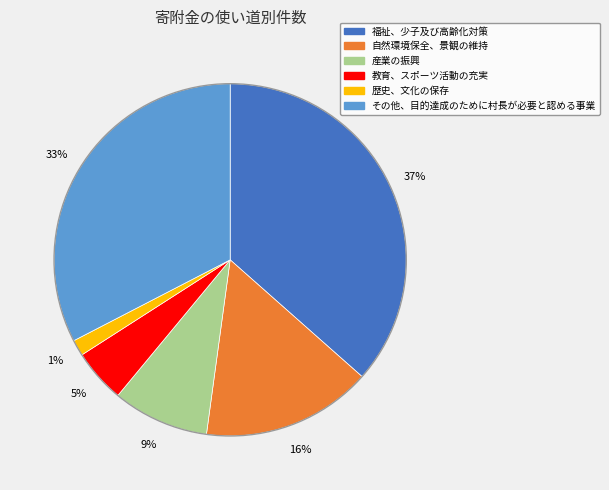

Rank the categories by value from lowest to highest.

歴史、文化の保存, 教育、スポーツ活動の充実, 産業の振興, 自然環境保全、景観の維持, その他、目的達成のために村長が必要と認める事業, 福祉、少子及び高齢化対策